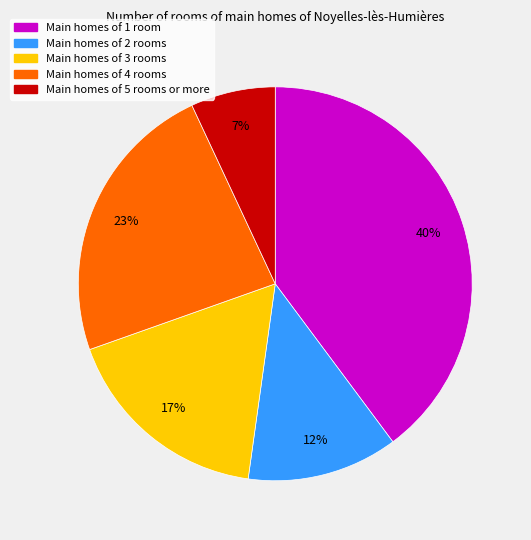

To the nearest percent, what is the difference between the largest and smallest slice percentages?

33%